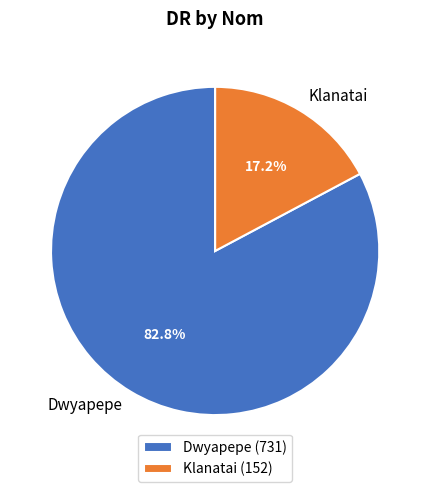

Which slice represents more than half of the pie?

Dwyapepe